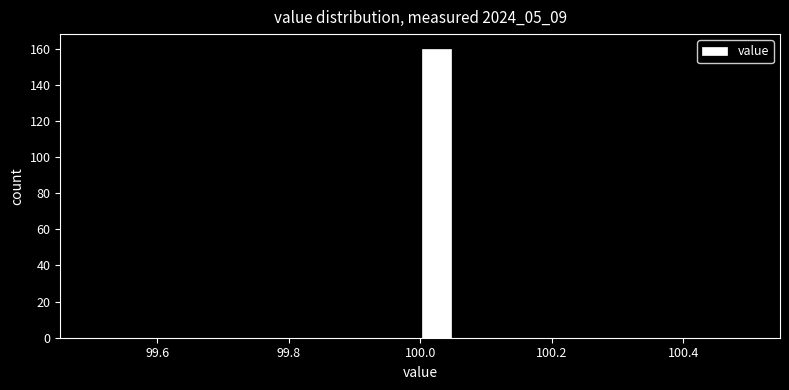

Read against the x-axis, roughly where is the centre of the tallest bar?

100.02